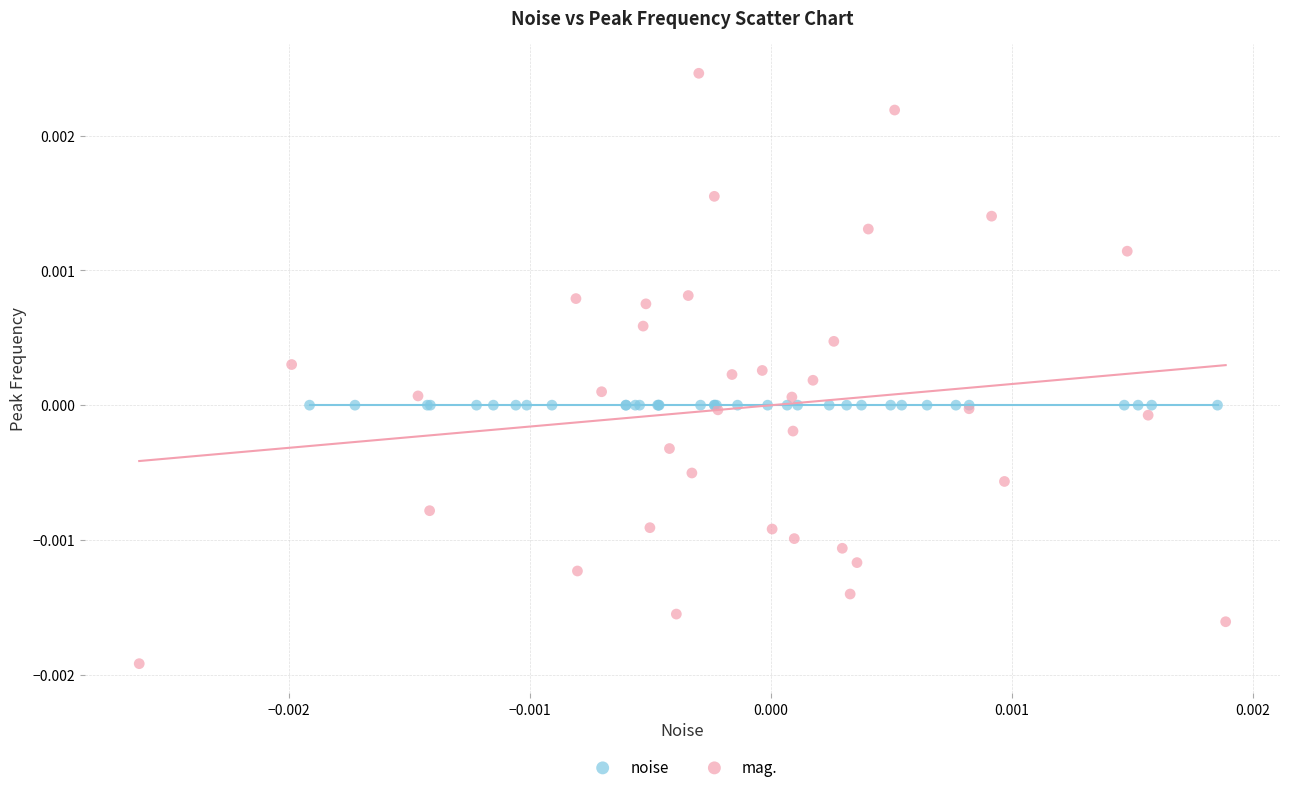

Which series reaches the minimum Y coordinate?

mag.